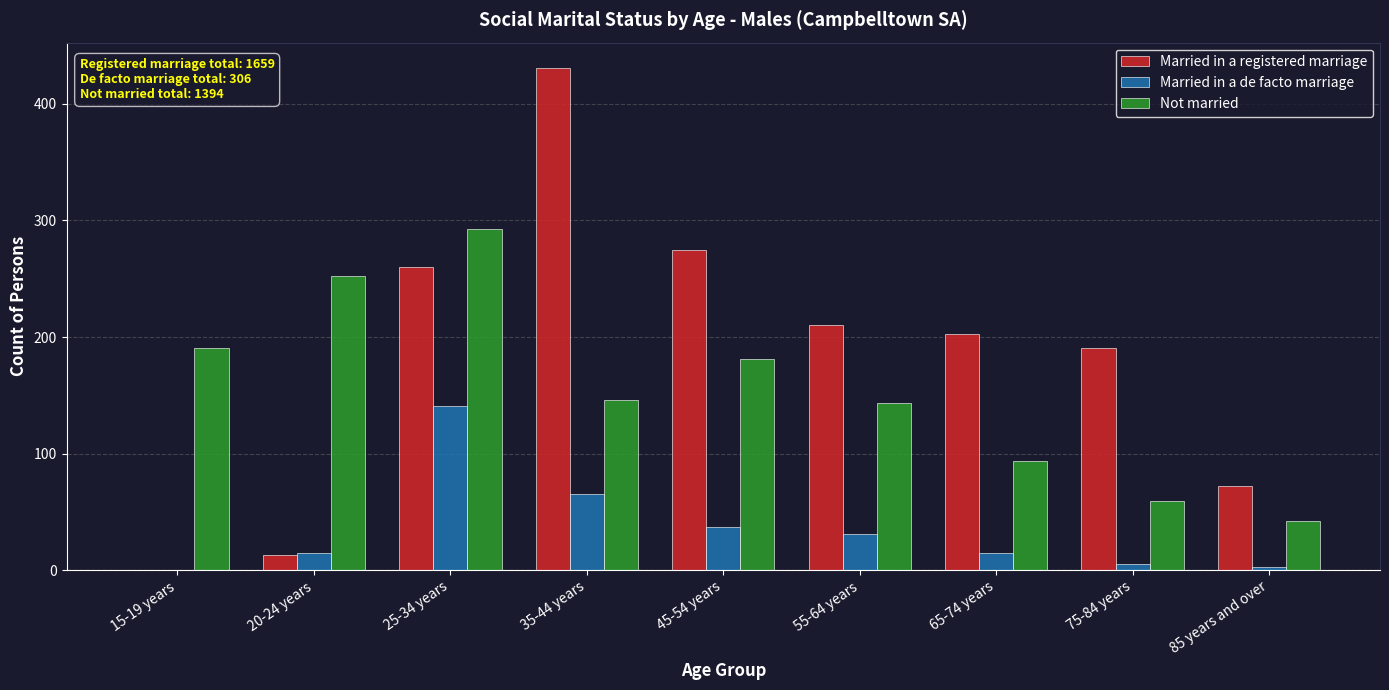

What is the sum of all Married in a registered marriage values?

1655